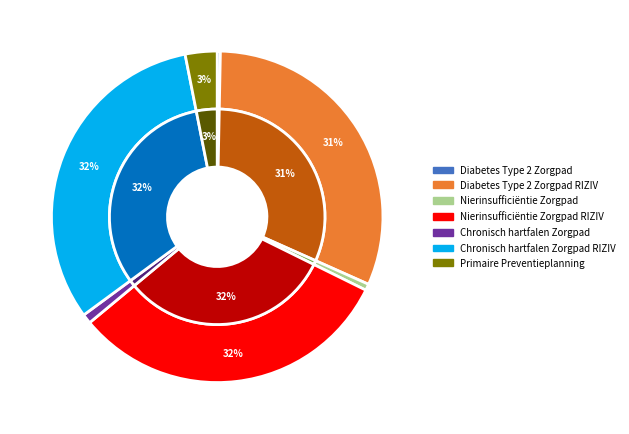

How many segments does this pie chart have?

7